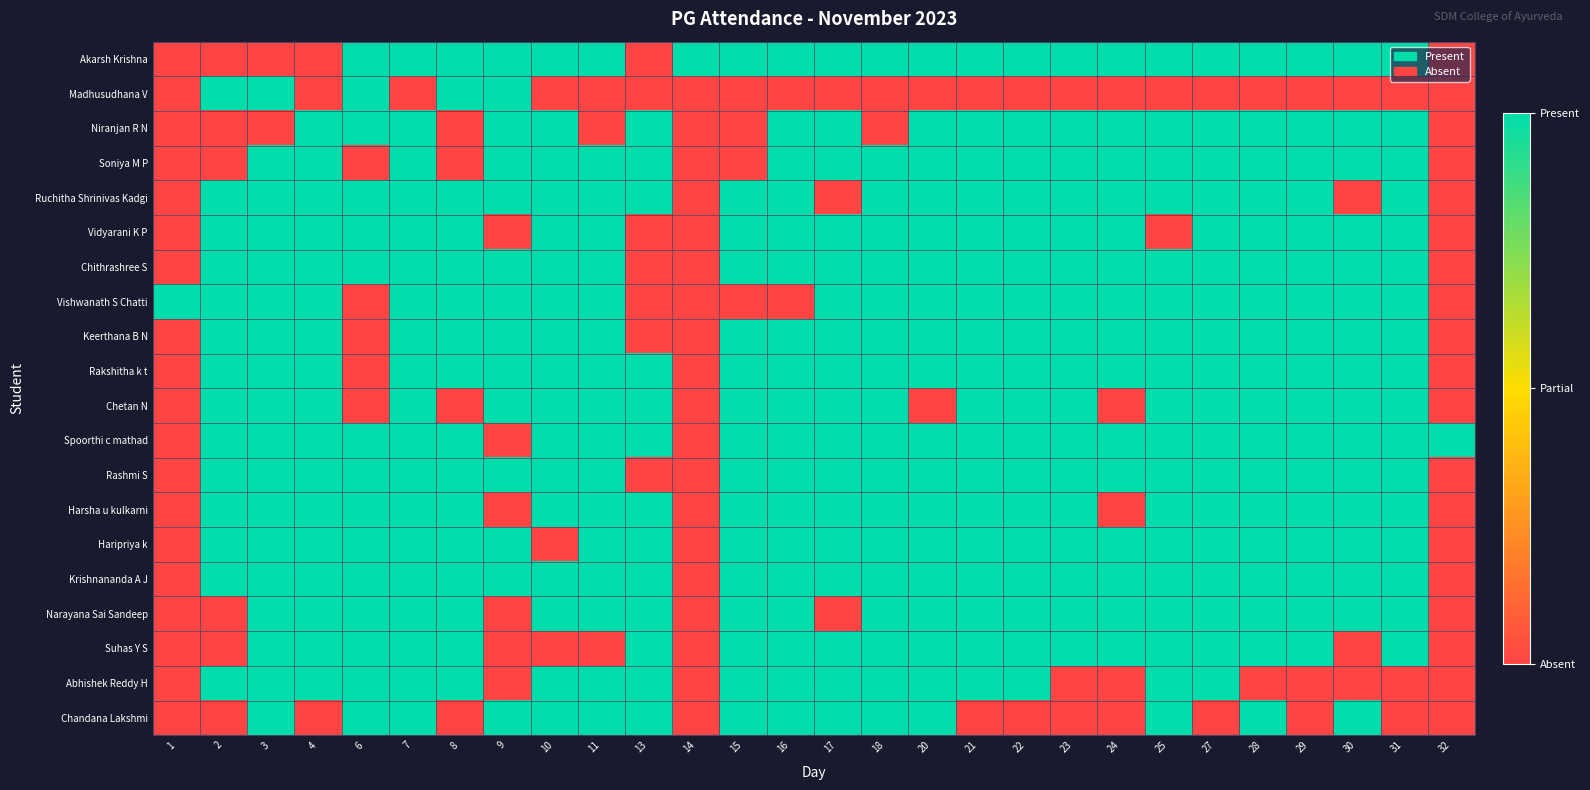

Between 1 and 32, which series saw the biggest shift?

Vishwanath S Chatti